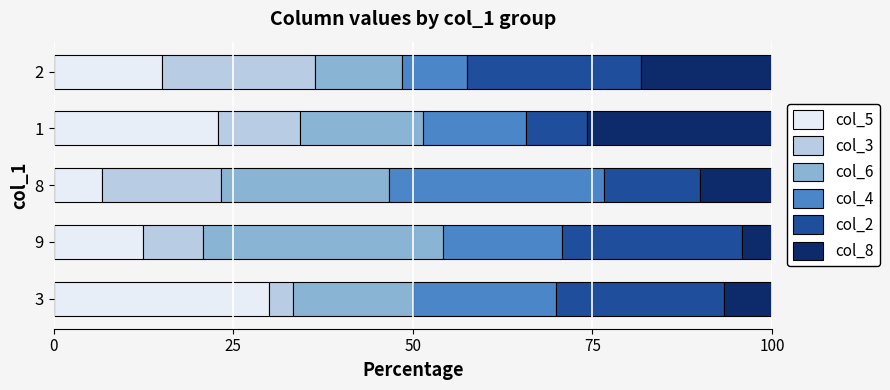

List the labels in order of col_8 value, smallest first.

8, 9, 2, 1, 3